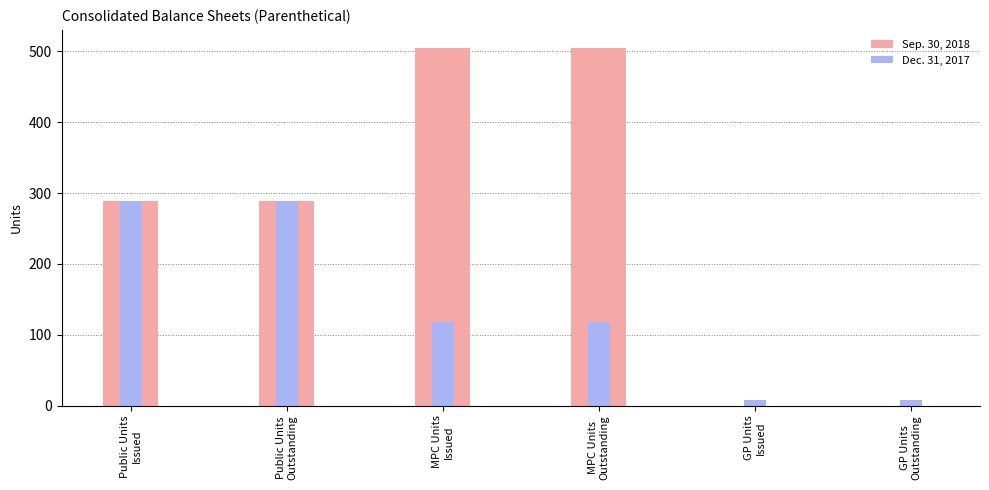

What is the value of the Sep. 30, 2018 bar at the 2nd from the left?

289